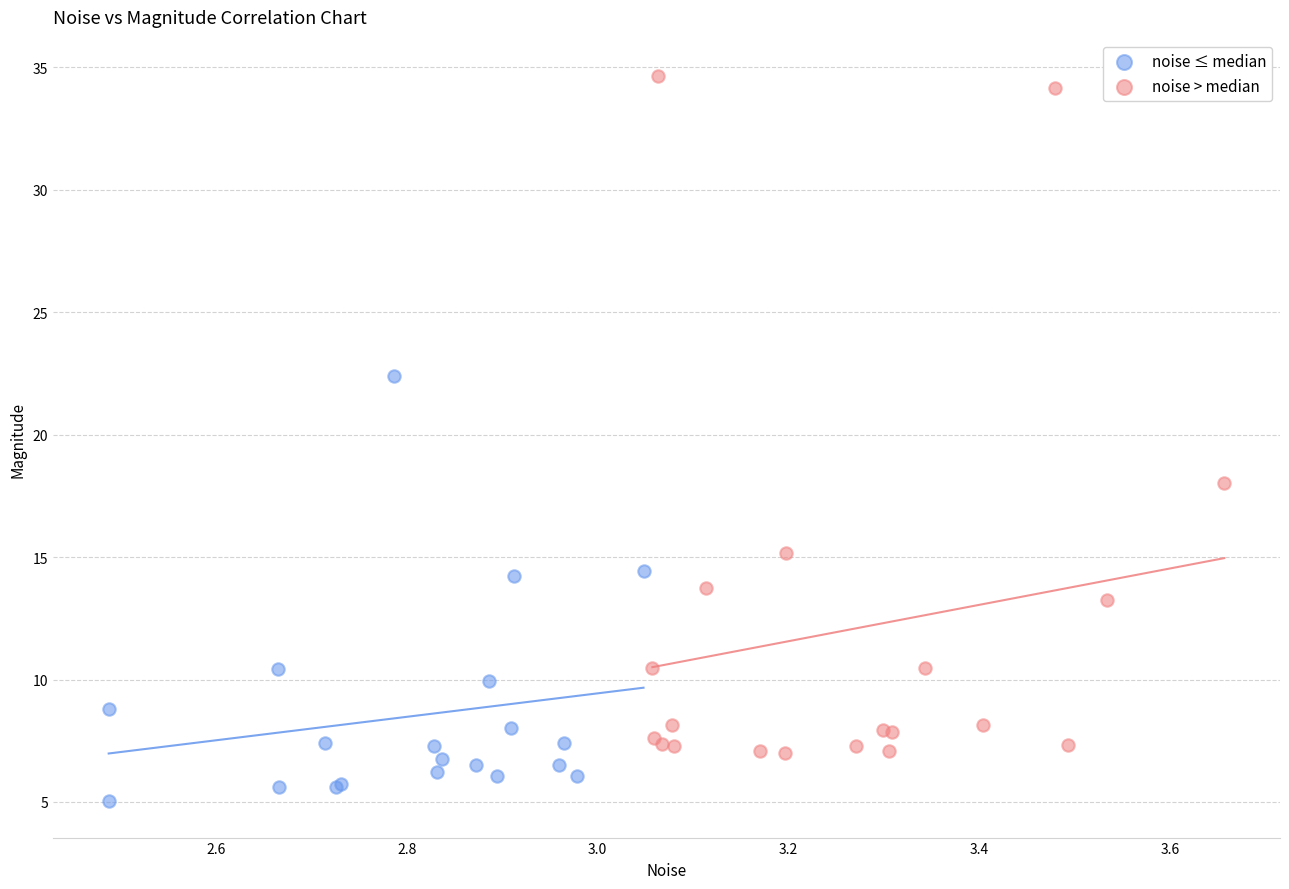

Which series has the largest Y range (max minus min)?

noise > median